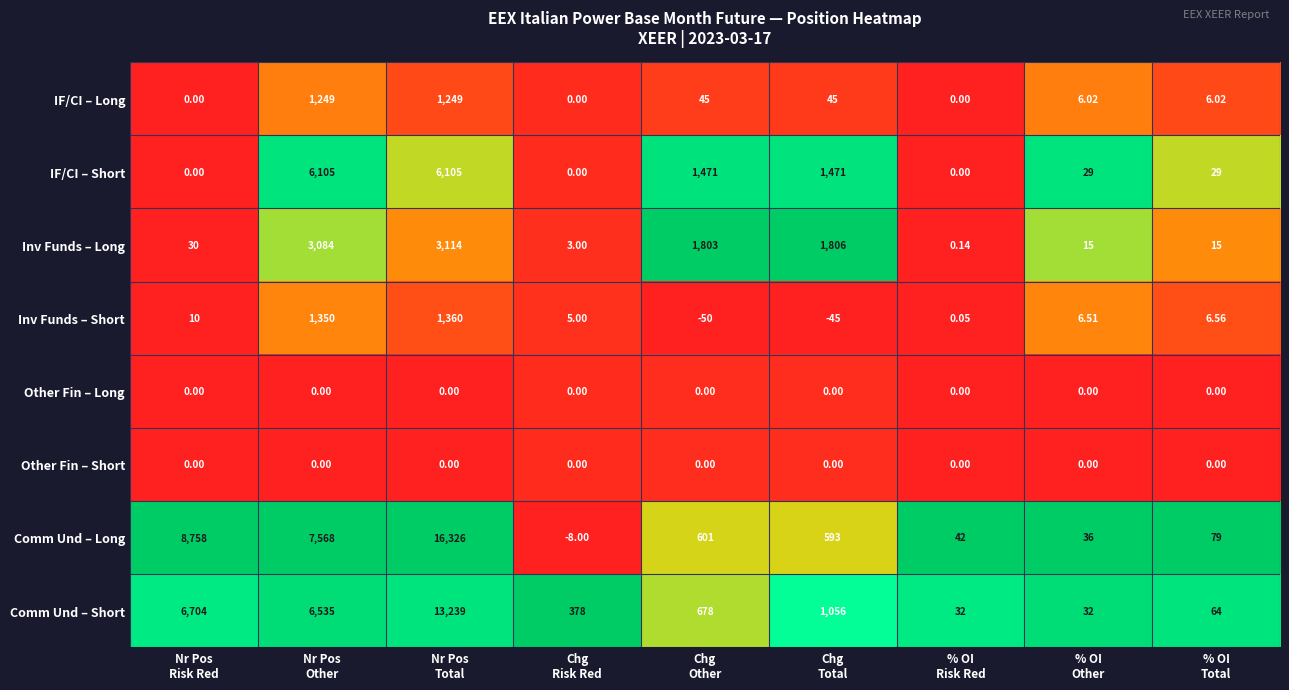

Which series has the largest total across all categories?

Comm Und – Long